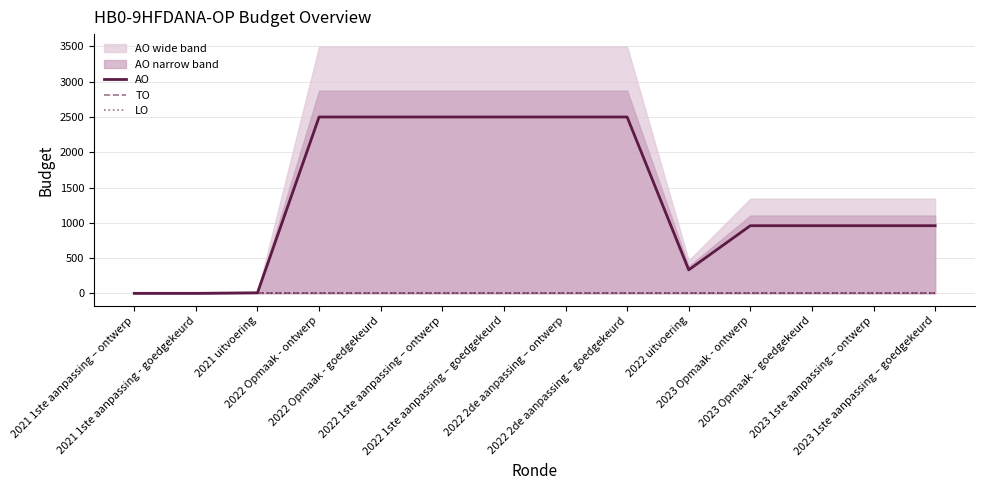

Does the chart have visible grid lines?

Yes